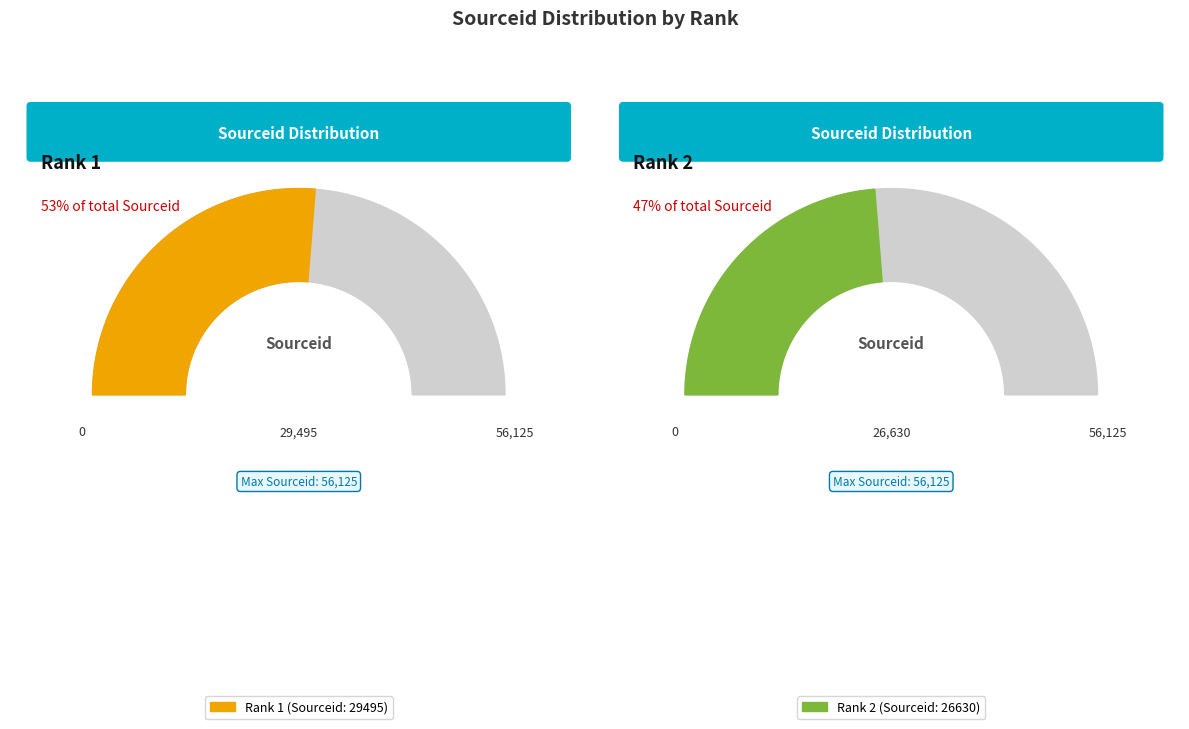

What is the largest slice in the pie chart?

1